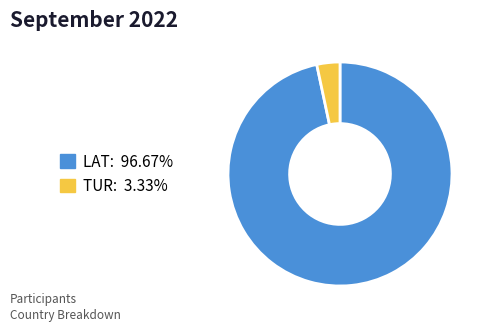

Which category accounts for the majority?

LAT